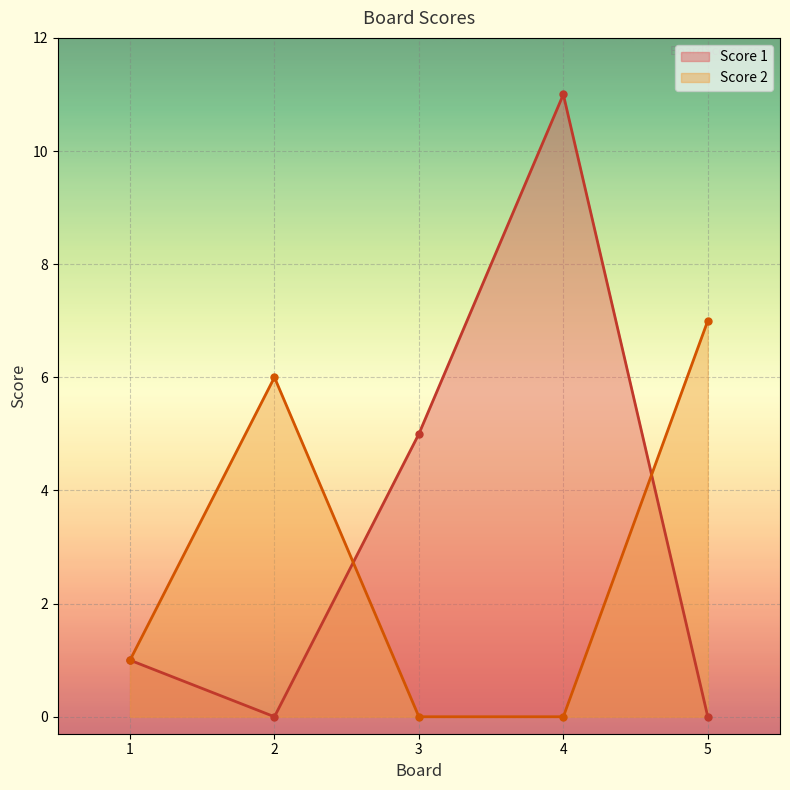

Does the chart display data point markers on the line(s)?

Yes